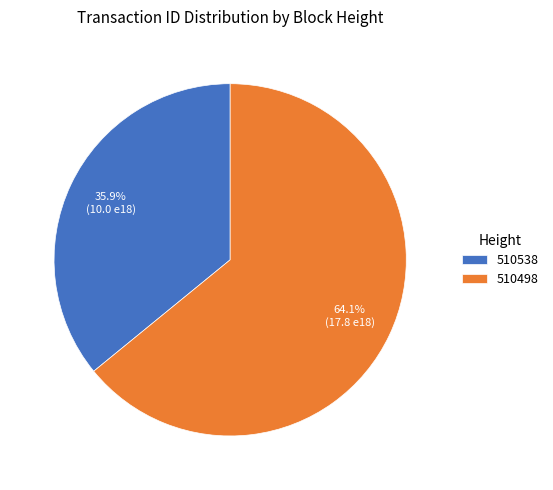

Count the number of slices in the pie.

2